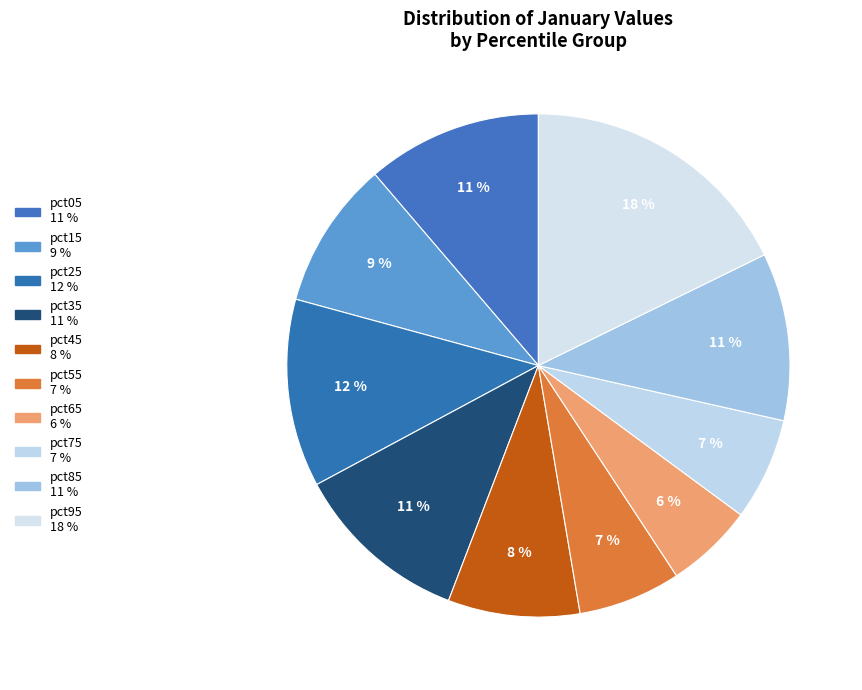

How much of the chart is everything except pct25?

87.9%